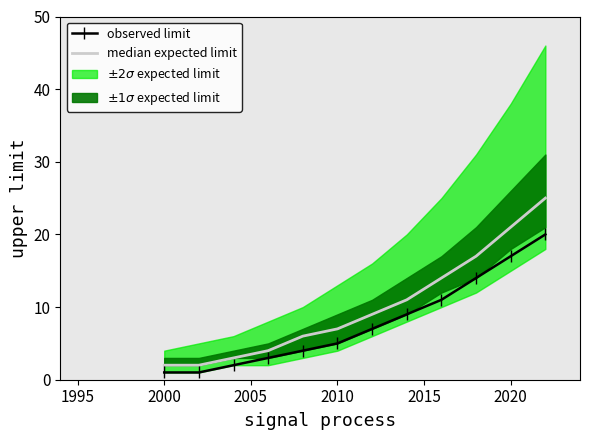

Is this an area chart (filled region under the line)?

No